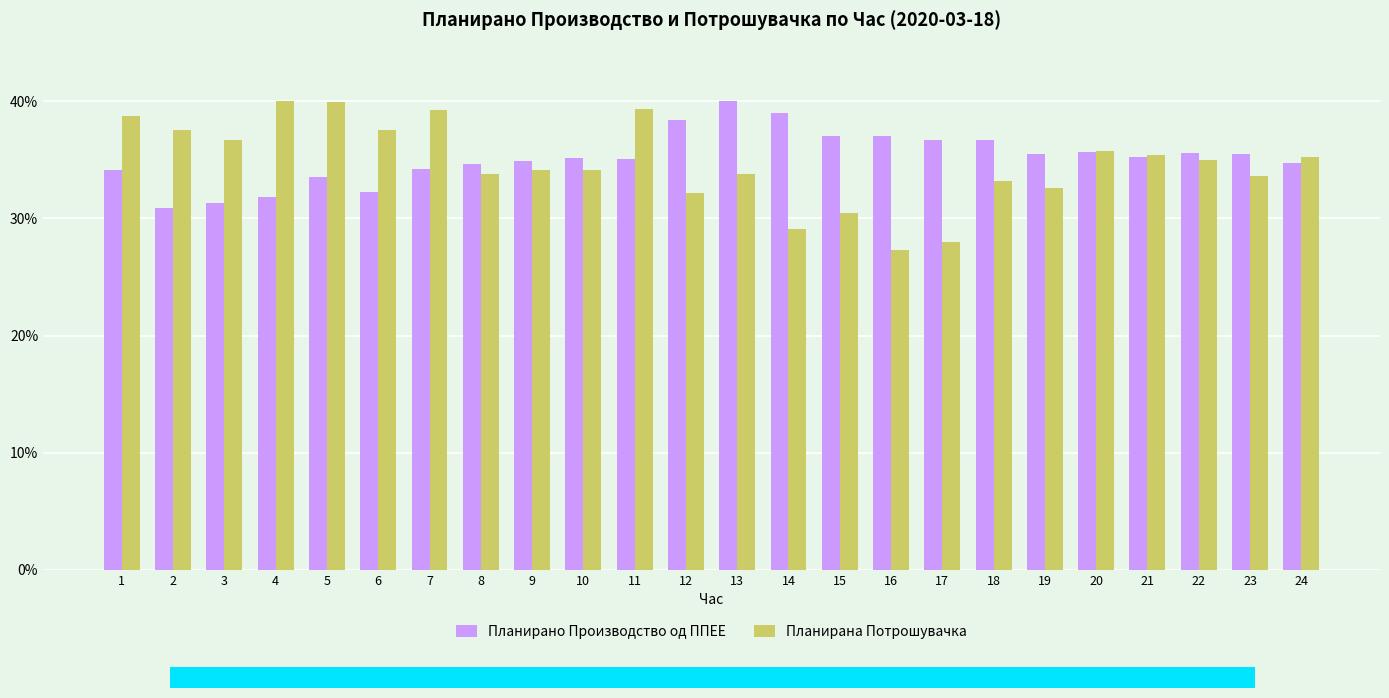

What is the highest value of the Планирано Производство од ППЕЕ series?

40.0